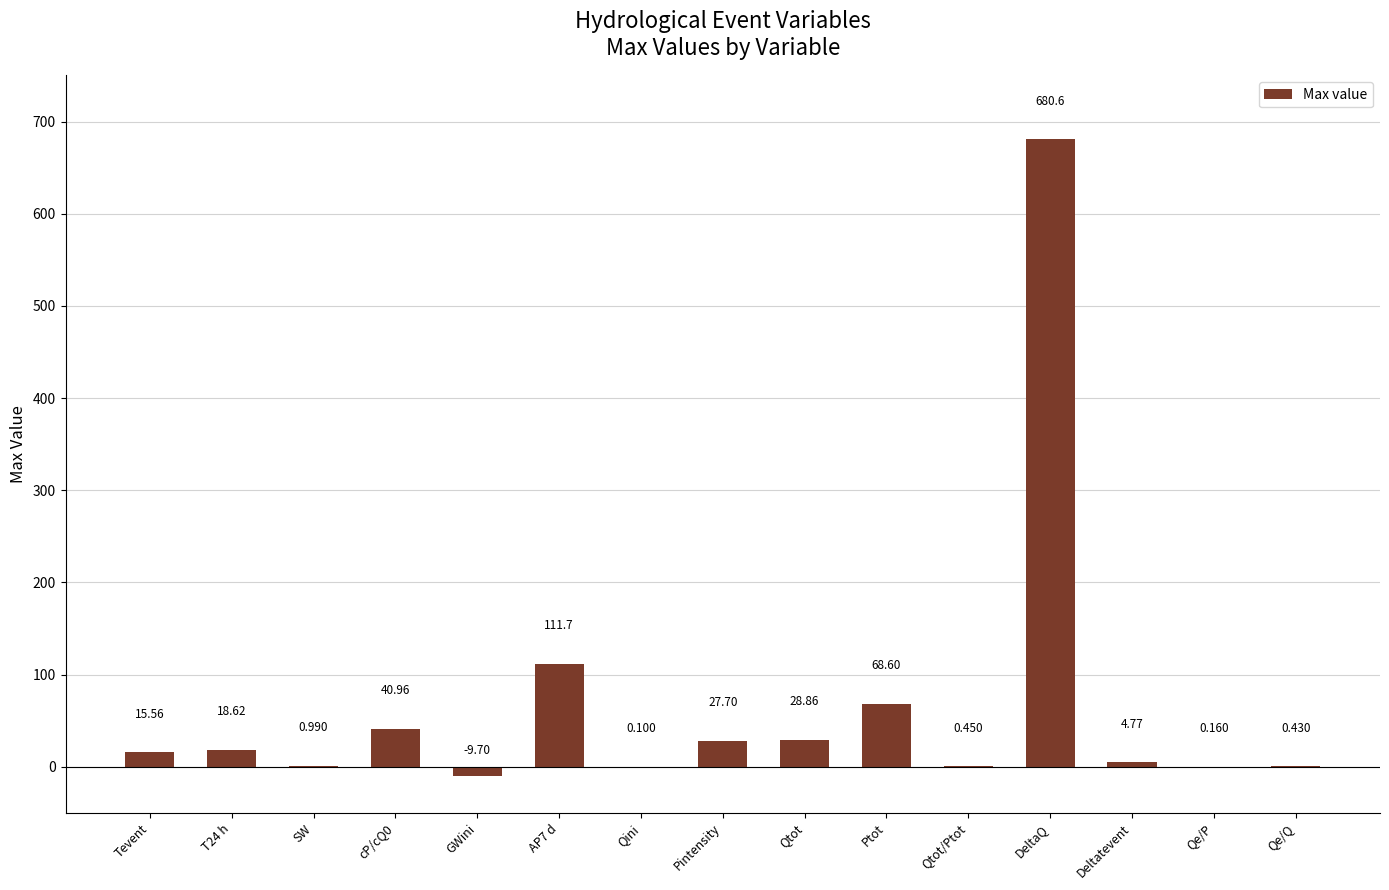

Where does the data first go above 15?

Tevent